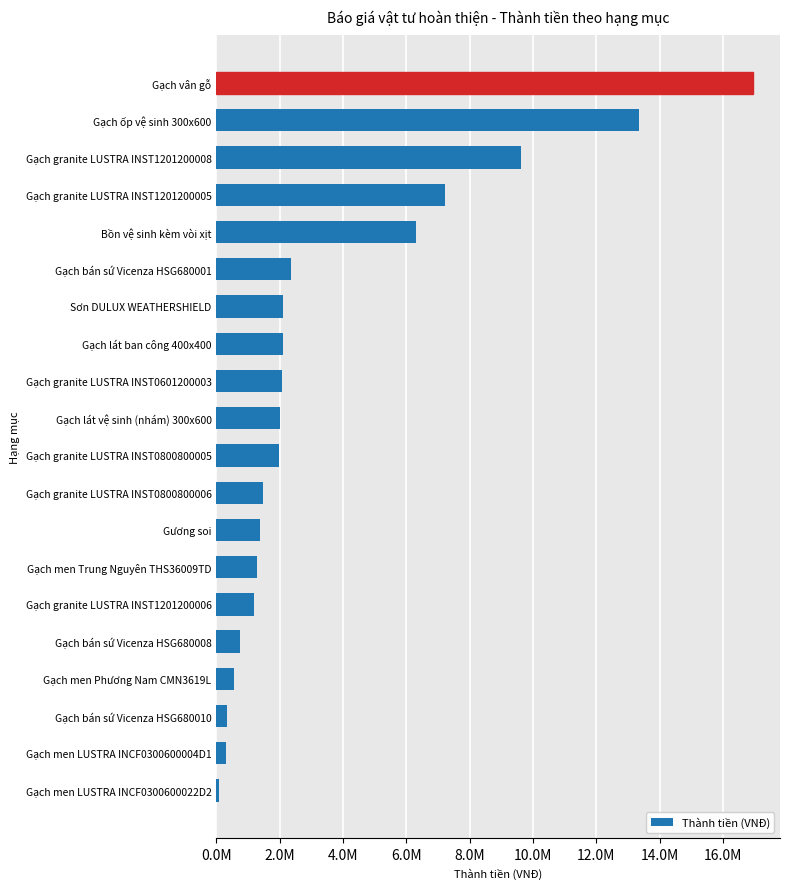

Does the chart contain any negative values?

No